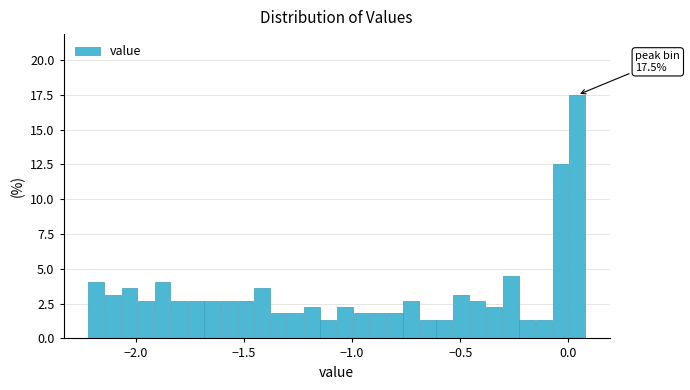

Around what value on the x-axis is the tallest bar? Give the approximate position of its centre, as read against the axis.

0.05